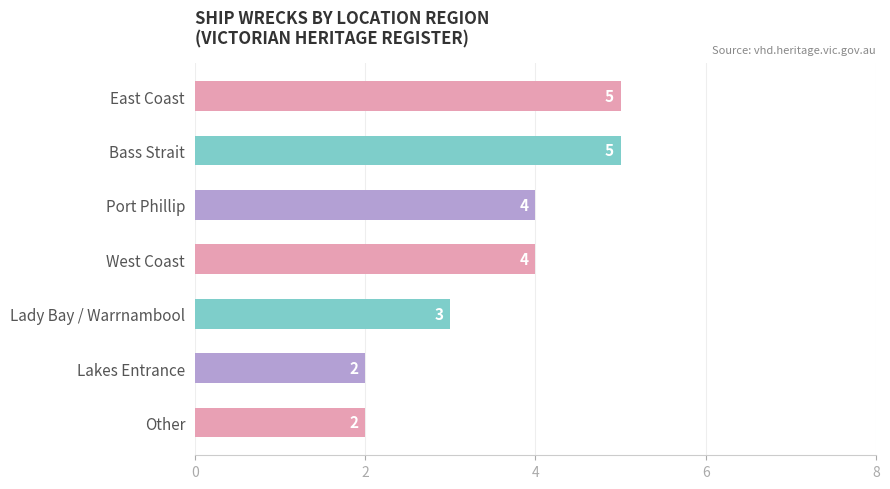

What is the approximate value at Port Phillip?

4